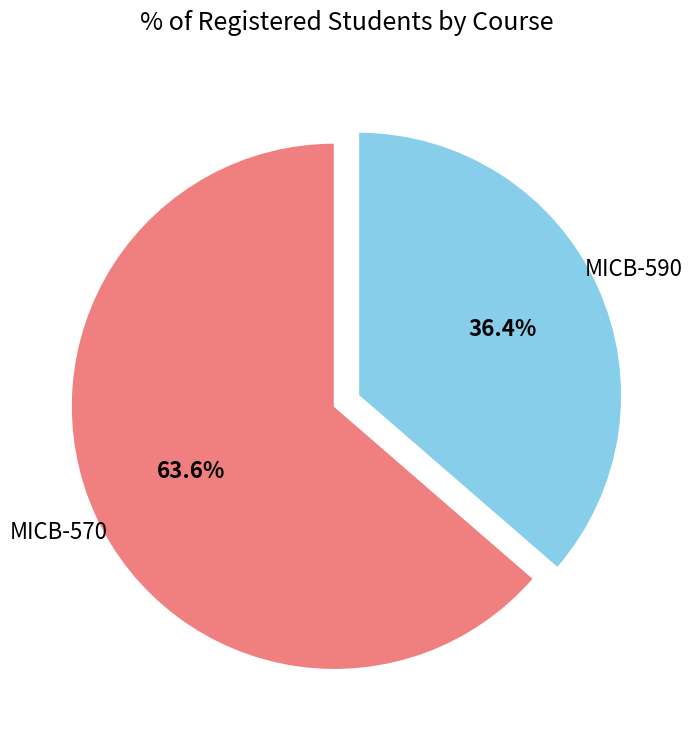

To the nearest percent, what portion does MICB-570 represent?

64%